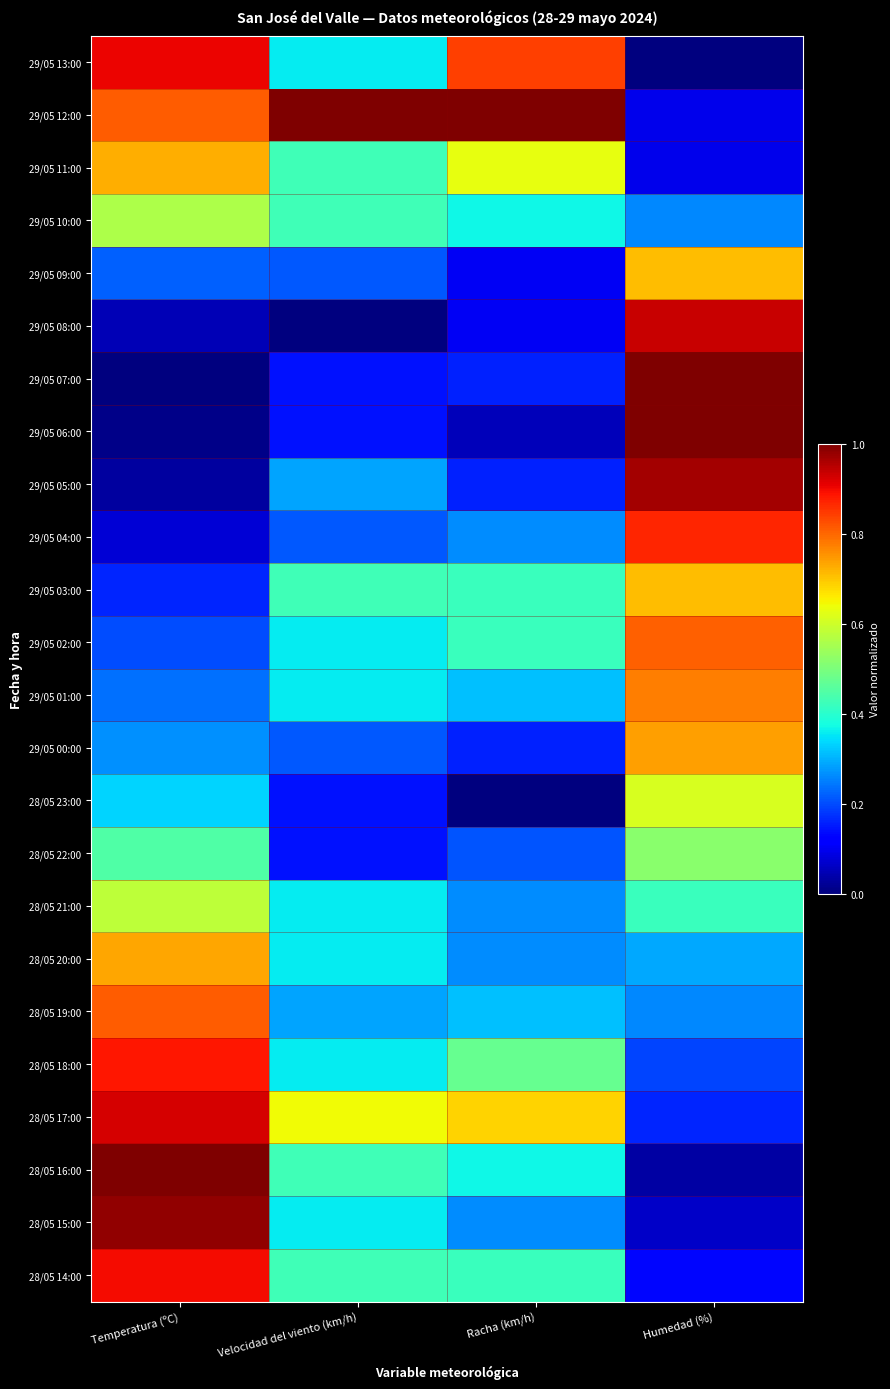

Reading left to right, extract all data points from this chart.

29/05 13:00: Temperatura (ºC)=0.9	Velocidad del viento (km/h)=0.4	Racha (km/h)=0.8	Humedad (%)=0.0
29/05 12:00: Temperatura (ºC)=0.8	Velocidad del viento (km/h)=1.0	Racha (km/h)=1.0	Humedad (%)=0.1
29/05 11:00: Temperatura (ºC)=0.7	Velocidad del viento (km/h)=0.4	Racha (km/h)=0.6	Humedad (%)=0.1
29/05 10:00: Temperatura (ºC)=0.6	Velocidad del viento (km/h)=0.4	Racha (km/h)=0.4	Humedad (%)=0.3
29/05 09:00: Temperatura (ºC)=0.2	Velocidad del viento (km/h)=0.2	Racha (km/h)=0.1	Humedad (%)=0.7
29/05 08:00: Temperatura (ºC)=0.0	Velocidad del viento (km/h)=0.0	Racha (km/h)=0.1	Humedad (%)=0.9
29/05 07:00: Temperatura (ºC)=0.0	Velocidad del viento (km/h)=0.1	Racha (km/h)=0.2	Humedad (%)=1.0
29/05 06:00: Temperatura (ºC)=0.0	Velocidad del viento (km/h)=0.1	Racha (km/h)=0.1	Humedad (%)=1.0
29/05 05:00: Temperatura (ºC)=0.0	Velocidad del viento (km/h)=0.3	Racha (km/h)=0.2	Humedad (%)=1.0
29/05 04:00: Temperatura (ºC)=0.1	Velocidad del viento (km/h)=0.2	Racha (km/h)=0.3	Humedad (%)=0.9
29/05 03:00: Temperatura (ºC)=0.2	Velocidad del viento (km/h)=0.4	Racha (km/h)=0.4	Humedad (%)=0.7
29/05 02:00: Temperatura (ºC)=0.2	Velocidad del viento (km/h)=0.4	Racha (km/h)=0.4	Humedad (%)=0.8
29/05 01:00: Temperatura (ºC)=0.2	Velocidad del viento (km/h)=0.4	Racha (km/h)=0.3	Humedad (%)=0.8
29/05 00:00: Temperatura (ºC)=0.3	Velocidad del viento (km/h)=0.2	Racha (km/h)=0.2	Humedad (%)=0.7
28/05 23:00: Temperatura (ºC)=0.3	Velocidad del viento (km/h)=0.1	Racha (km/h)=0.0	Humedad (%)=0.6
28/05 22:00: Temperatura (ºC)=0.4	Velocidad del viento (km/h)=0.1	Racha (km/h)=0.2	Humedad (%)=0.5
28/05 21:00: Temperatura (ºC)=0.6	Velocidad del viento (km/h)=0.4	Racha (km/h)=0.3	Humedad (%)=0.4
28/05 20:00: Temperatura (ºC)=0.7	Velocidad del viento (km/h)=0.4	Racha (km/h)=0.3	Humedad (%)=0.3
28/05 19:00: Temperatura (ºC)=0.8	Velocidad del viento (km/h)=0.3	Racha (km/h)=0.3	Humedad (%)=0.3
28/05 18:00: Temperatura (ºC)=0.9	Velocidad del viento (km/h)=0.4	Racha (km/h)=0.5	Humedad (%)=0.2
28/05 17:00: Temperatura (ºC)=0.9	Velocidad del viento (km/h)=0.6	Racha (km/h)=0.7	Humedad (%)=0.2
28/05 16:00: Temperatura (ºC)=1.0	Velocidad del viento (km/h)=0.4	Racha (km/h)=0.4	Humedad (%)=0.0
28/05 15:00: Temperatura (ºC)=1.0	Velocidad del viento (km/h)=0.4	Racha (km/h)=0.3	Humedad (%)=0.1
28/05 14:00: Temperatura (ºC)=0.9	Velocidad del viento (km/h)=0.4	Racha (km/h)=0.4	Humedad (%)=0.1